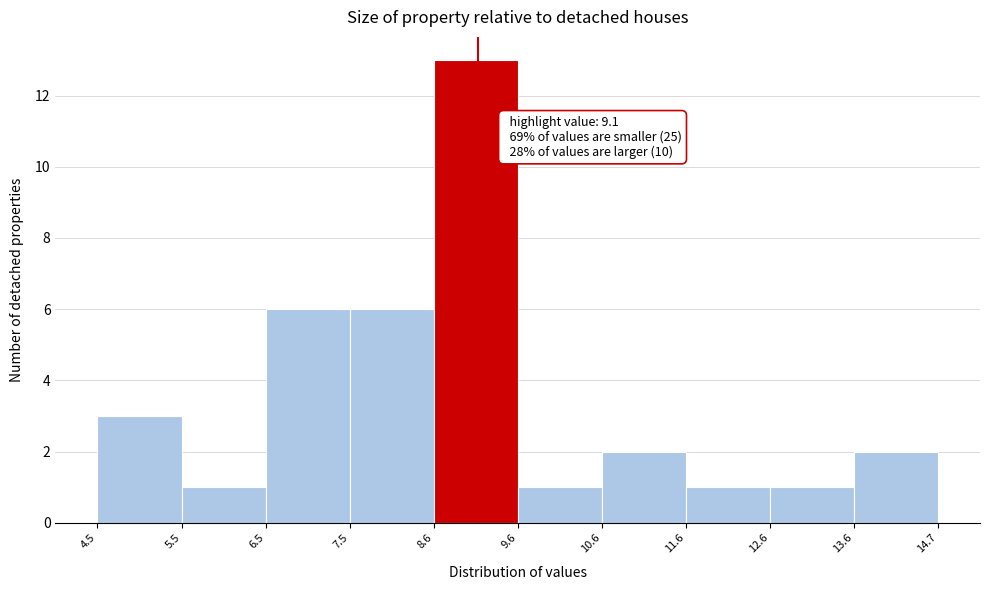

Over which range of the x-axis is the bar tallest?

8.6 to 9.6